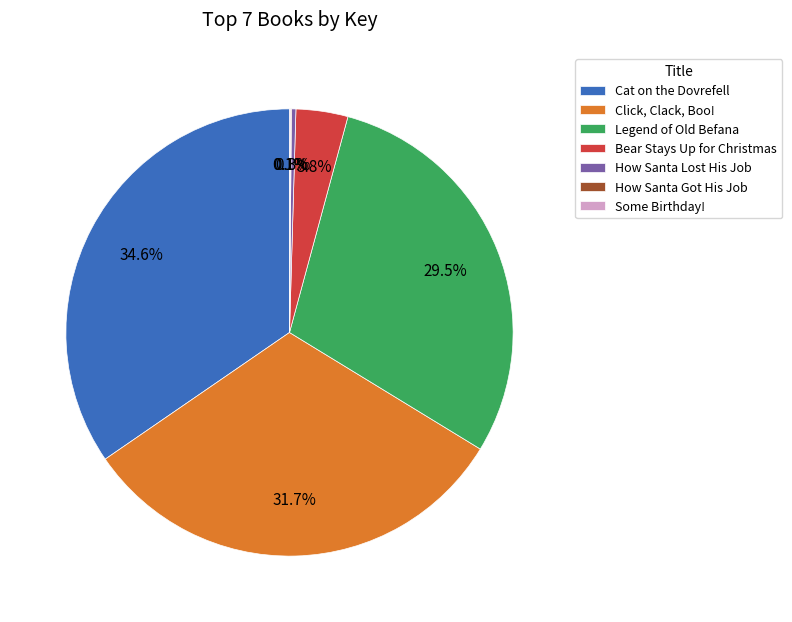

Which slice is the largest?

Cat on the Dovrefell